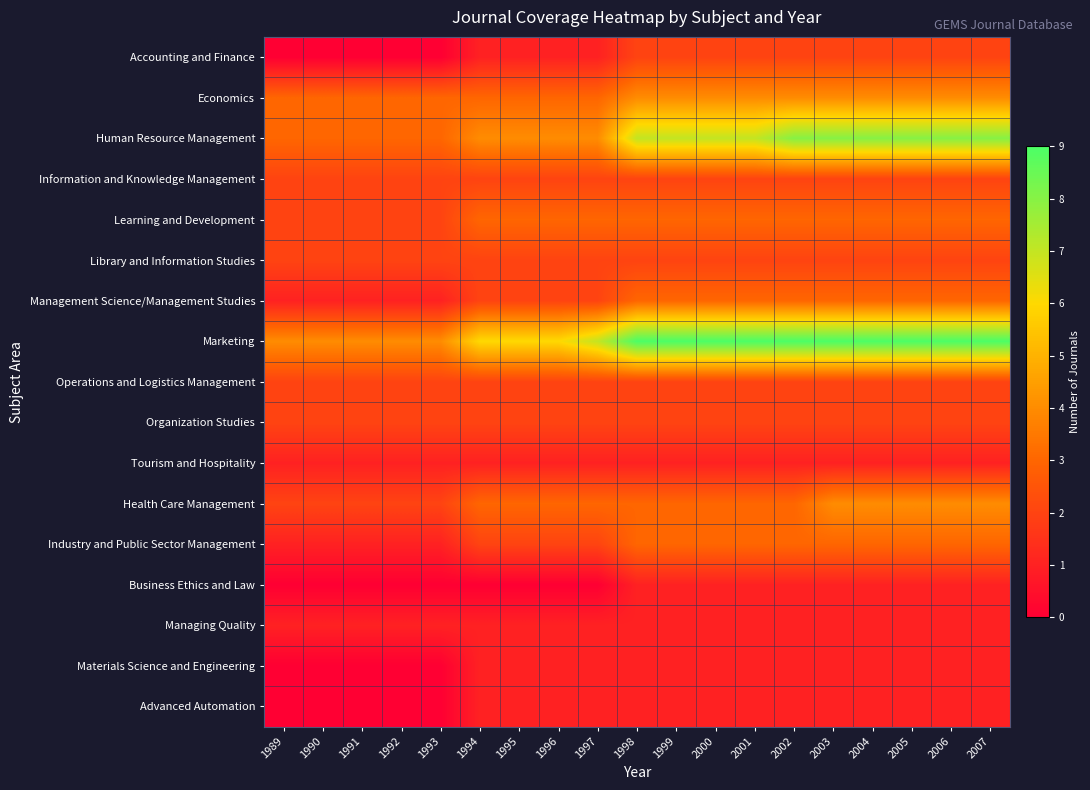

At which category is the sum across all series the highest?

2003